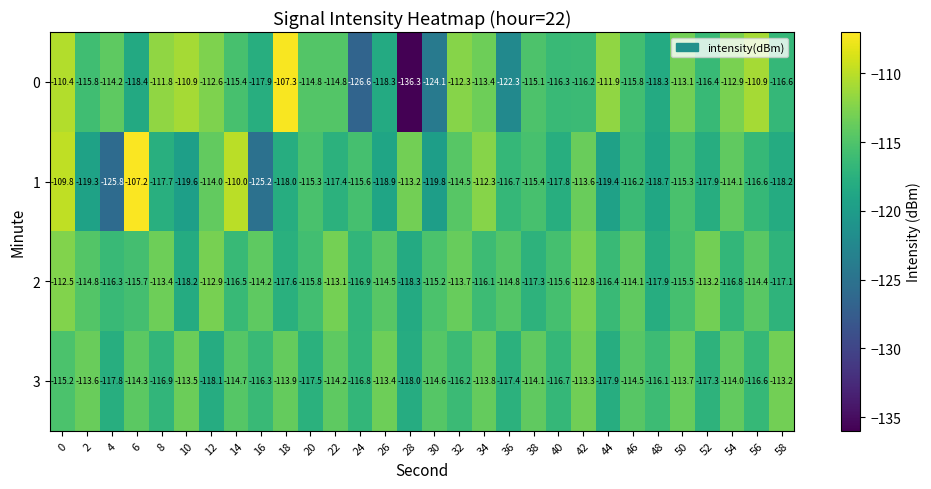

What is the greatest value displayed?

-107.2